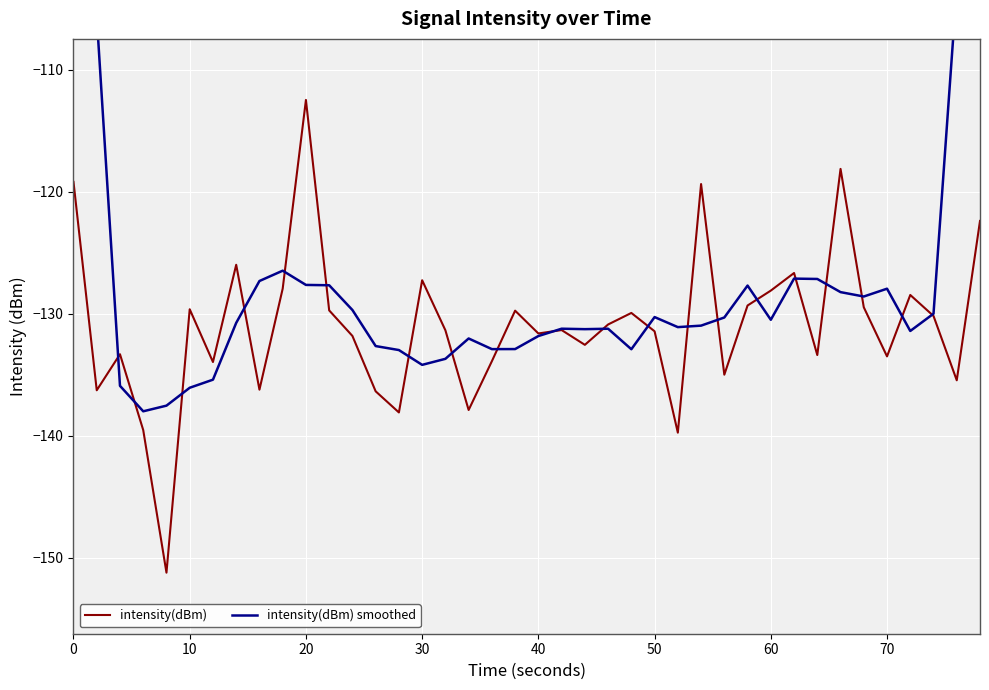

What is the maximum value for intensity(dBm)?

-112.5